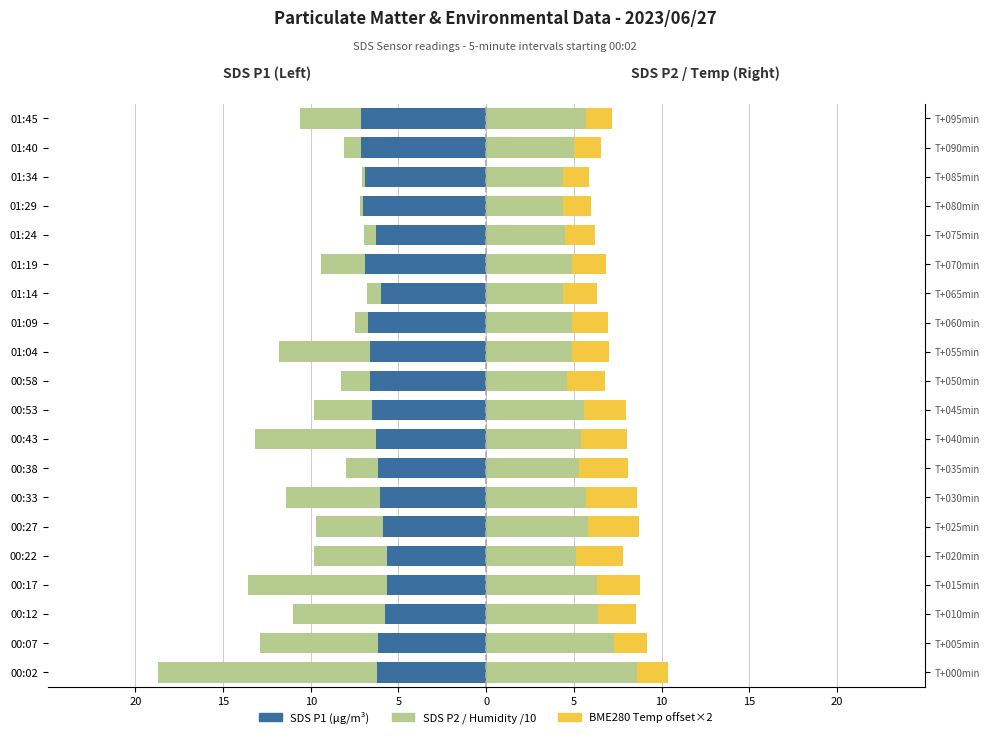

Which has a higher value, 00:33 or 01:40?

01:40